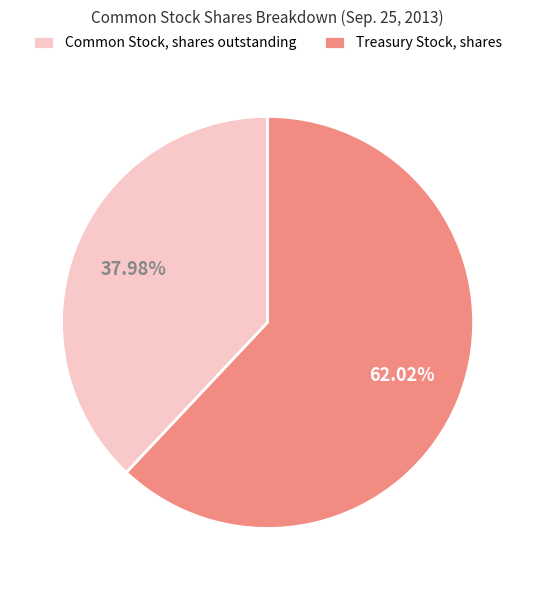

How many slices are in this pie chart?

2